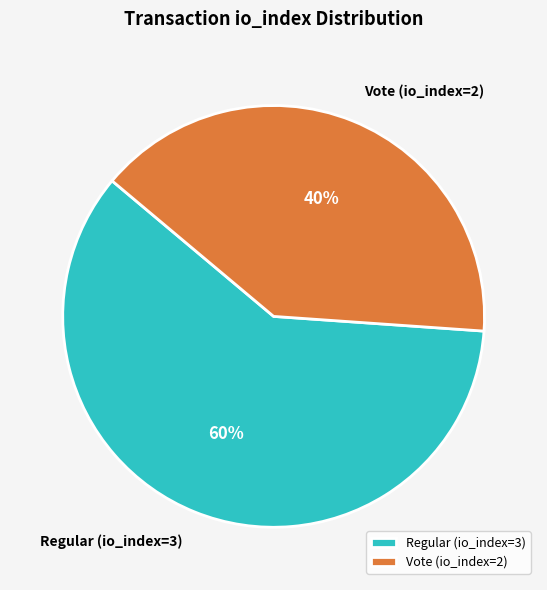

To the nearest percent, what is the difference between the largest and smallest slice percentages?

20%